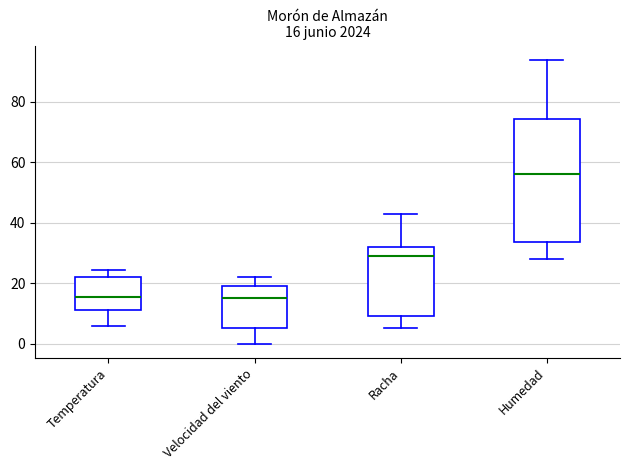

Which box is the tallest, from its lower edge to its upper edge?

Humedad